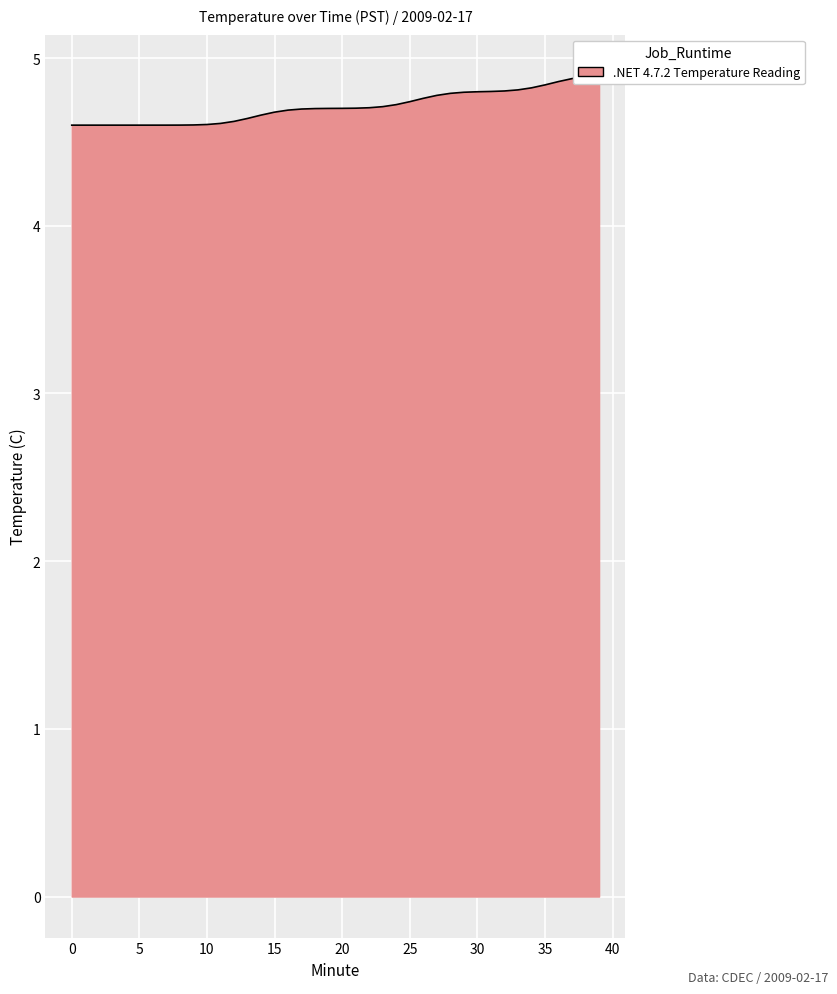

True or false: the data shows 4.8 at 28.

True